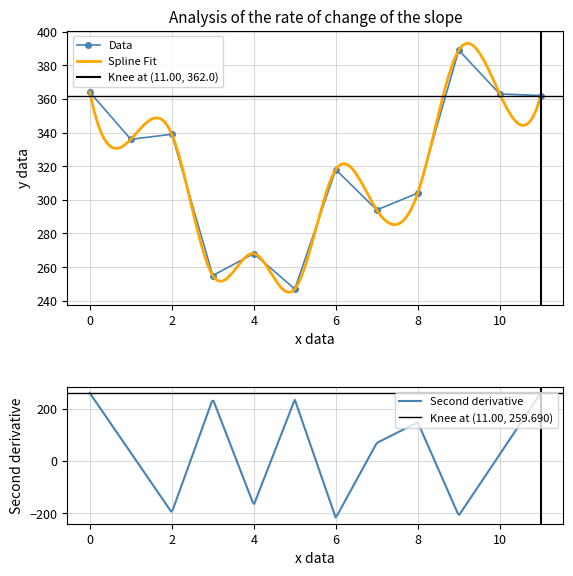

What is the smallest value displayed?

247